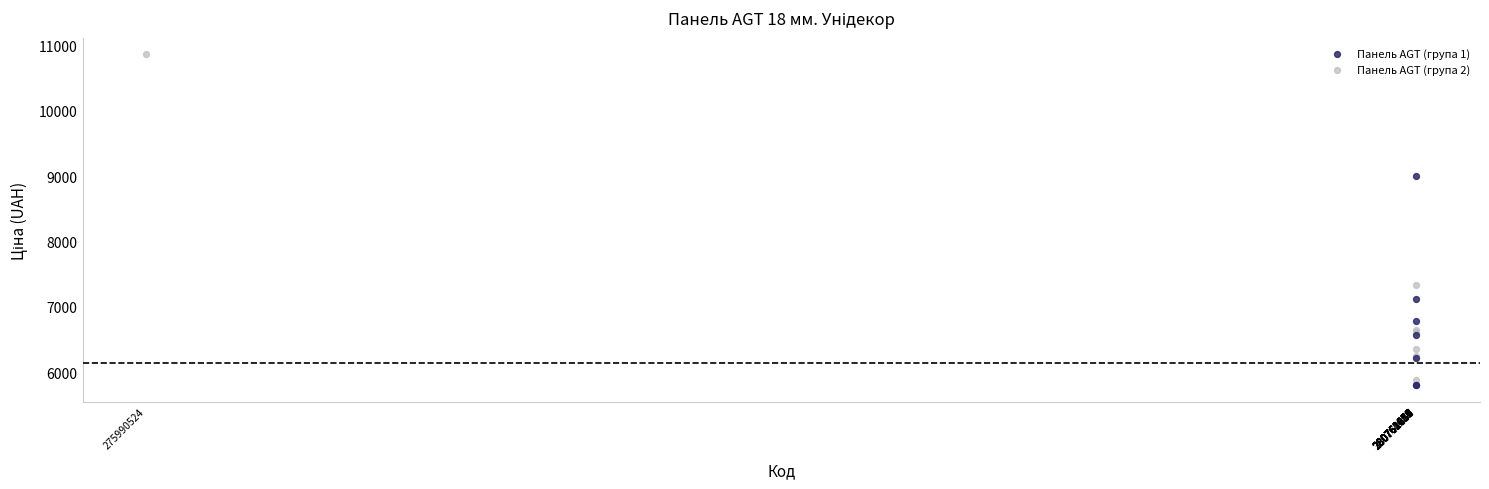

Which series contains the highest Y value?

Панель AGT (група 2)